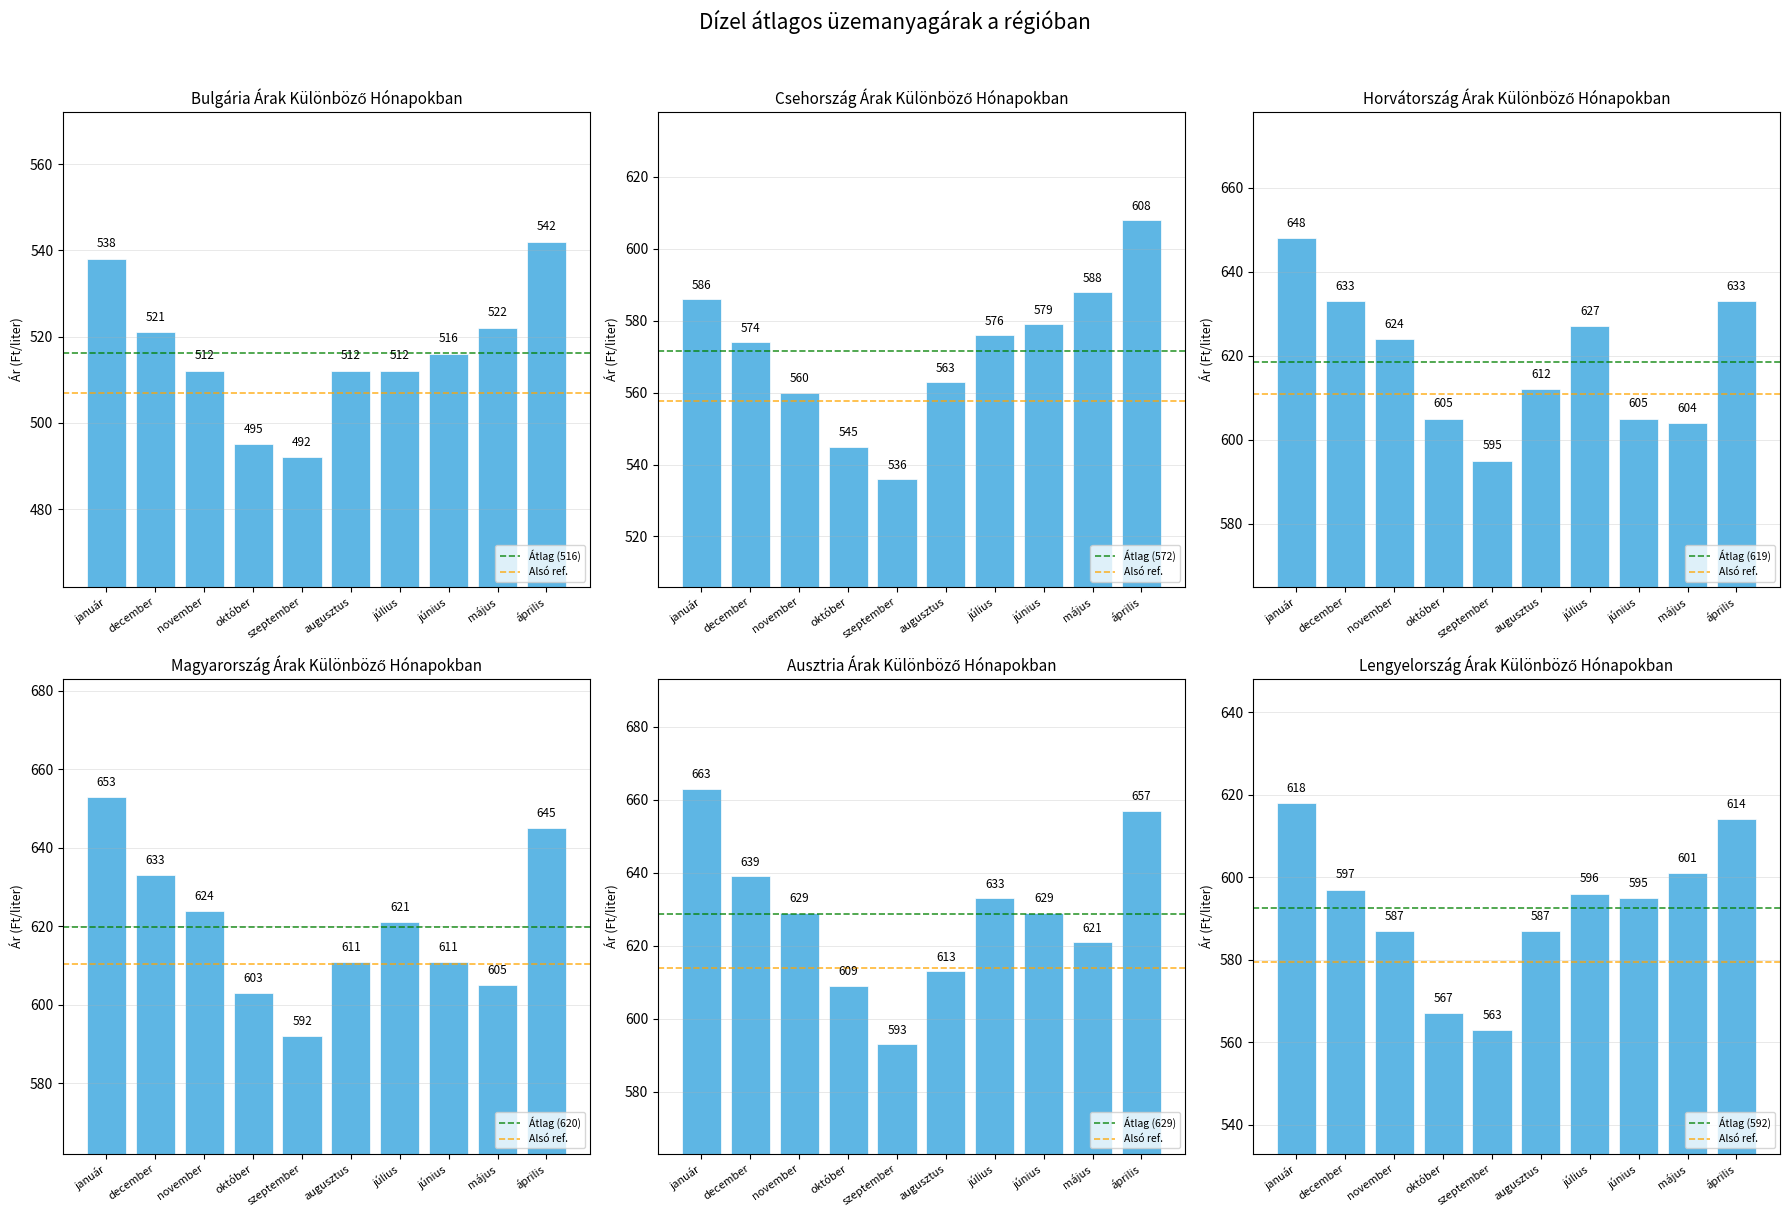

What is the total value across all series at december?

3597